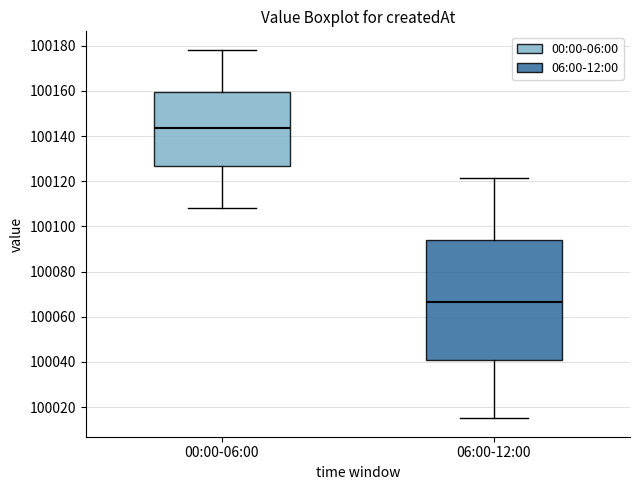

Comparing the boxes themselves (not the whiskers), which one is the tallest?

06:00-12:00